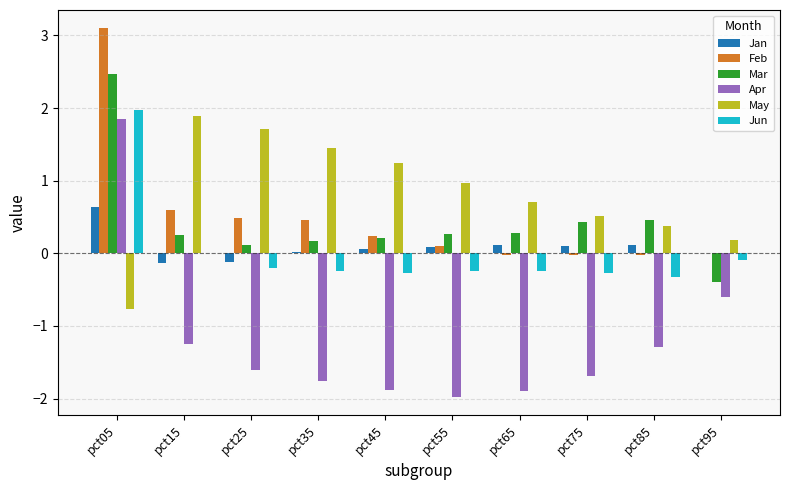

The Mar series shows 0.1 at pct25. True or false?

True